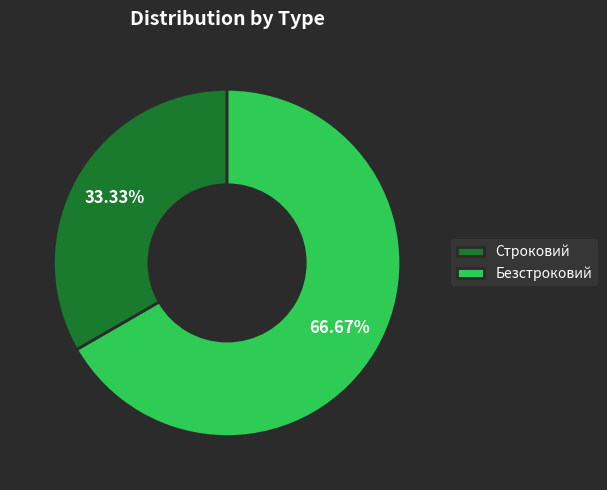

To the nearest percent, what is the average slice percentage?

50%